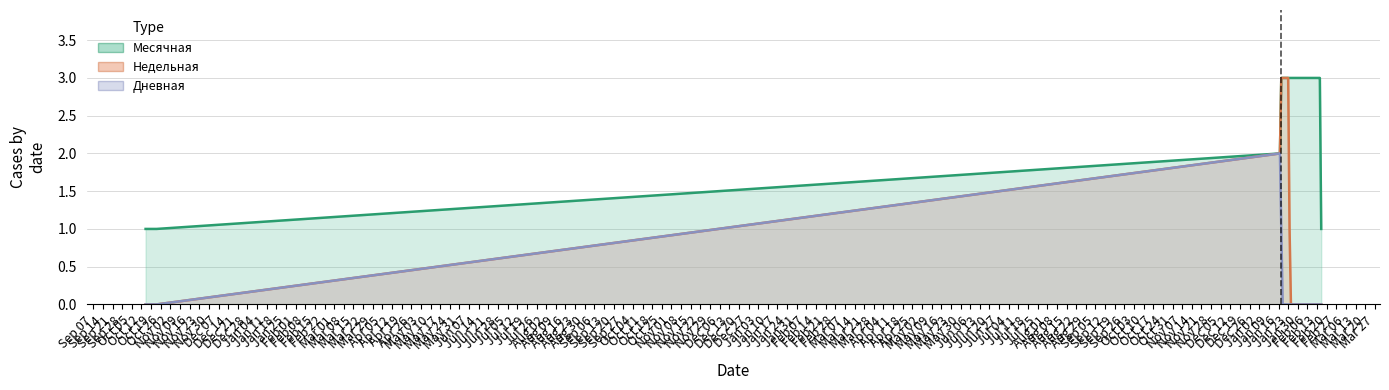

List the series in order of their overall mean, highest first.

Месячная, Недельная, Дневная